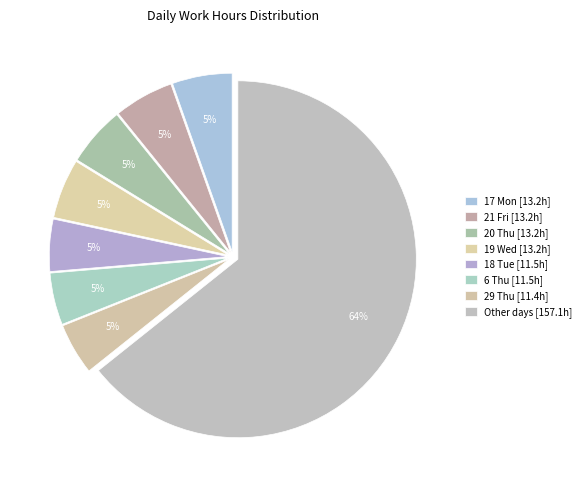

How many segments does this pie chart have?

8